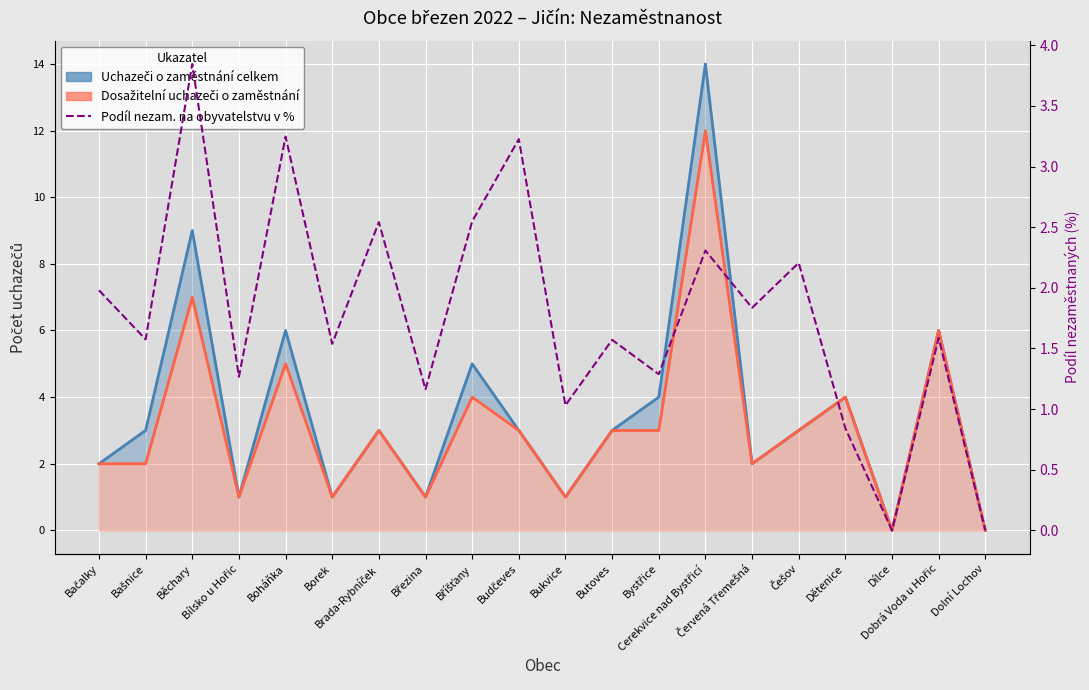

Reading left to right, list all the values displayed in this chart.

2.0	1.6	3.8	1.3	3.2	1.5	2.5	1.2	2.5	3.2	1.0	1.6	1.3	2.3	1.8	2.2	0.8	0.0	1.6	0.0